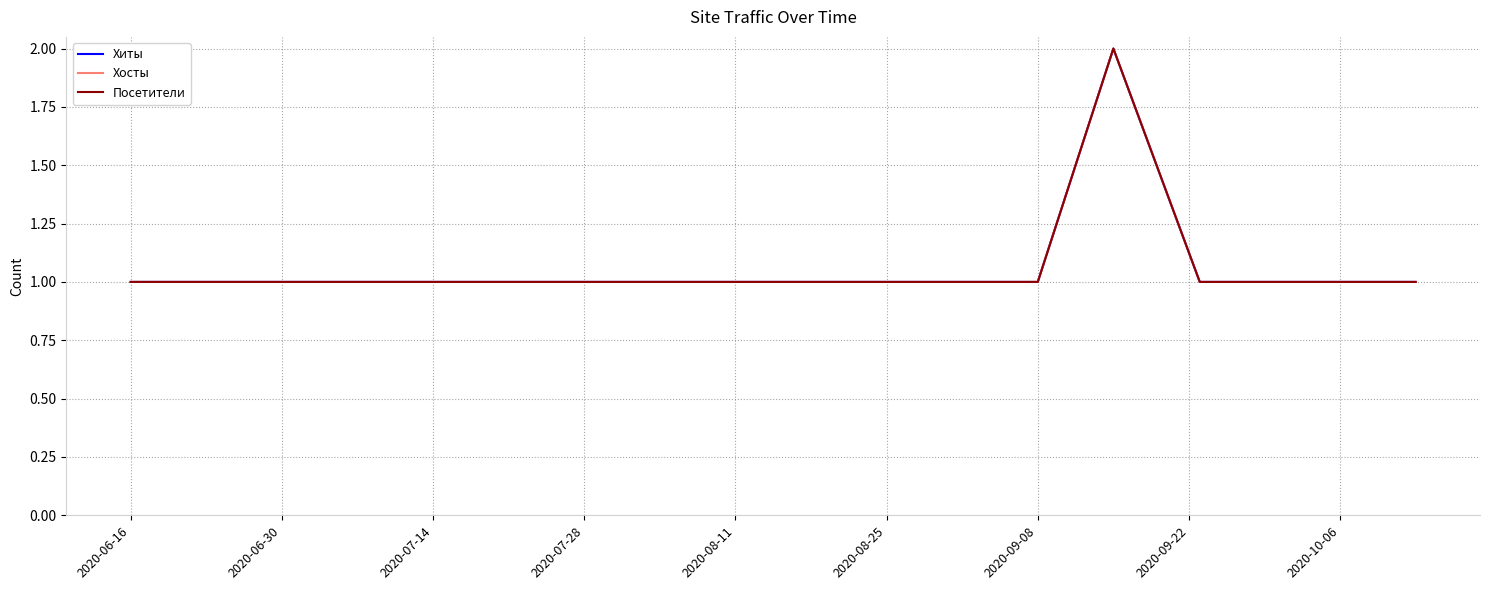

What position from the right is 2020-07-28?

17